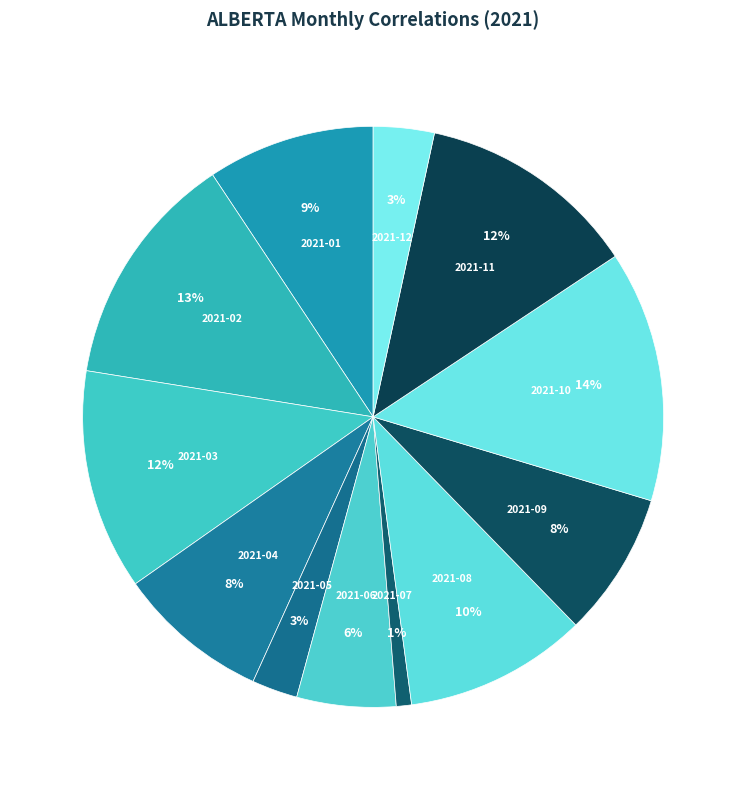

Count the number of slices in the pie.

12